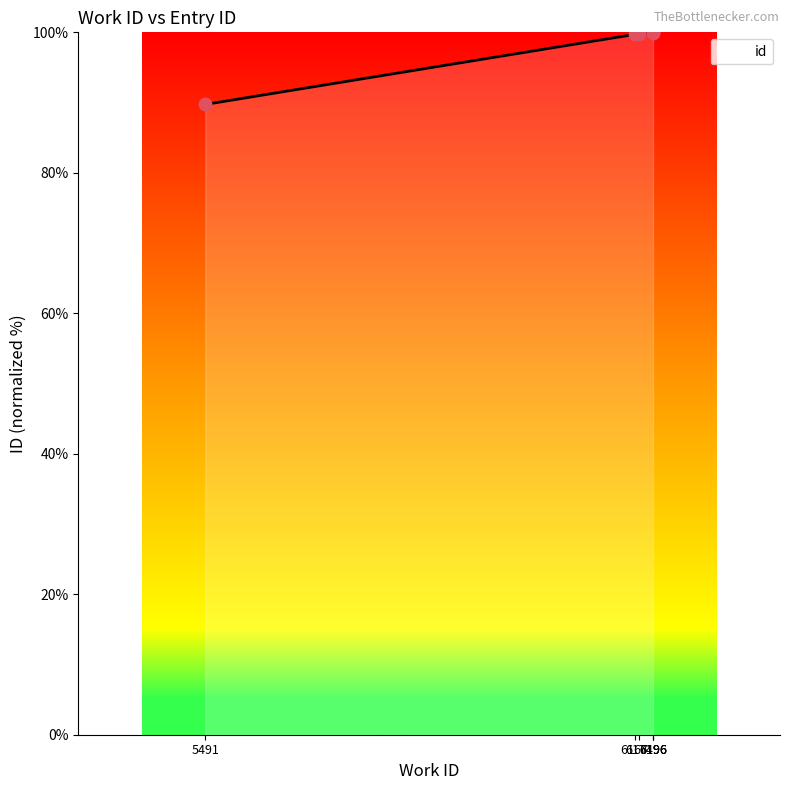

What is the ratio of the value at 5491 to the value at 6174?

0.9